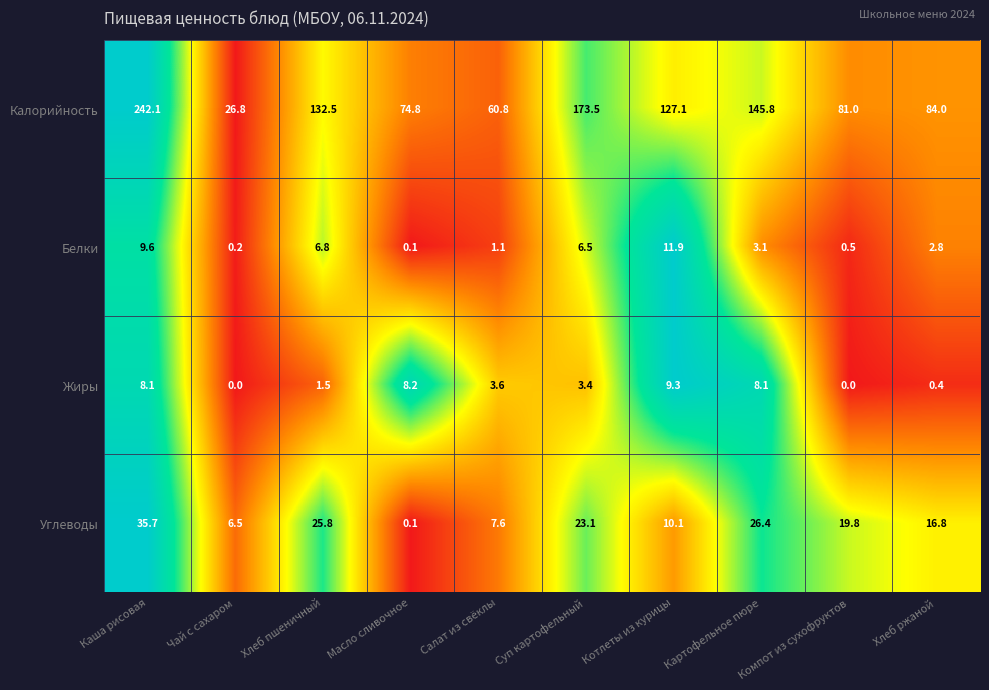

List the series in order of their peak value, lowest first.

Жиры, Белки, Углеводы, Калорийность